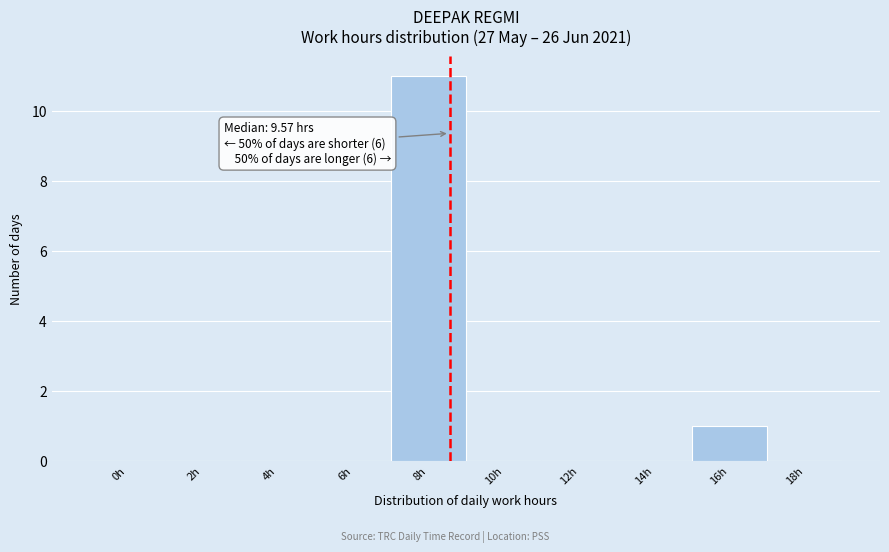

Reading left to right, what are all the values shown in this chart?

0h=0	2h=0	4h=0	6h=0	8h=11	10h=0	12h=0	14h=0	16h=1	18h=0